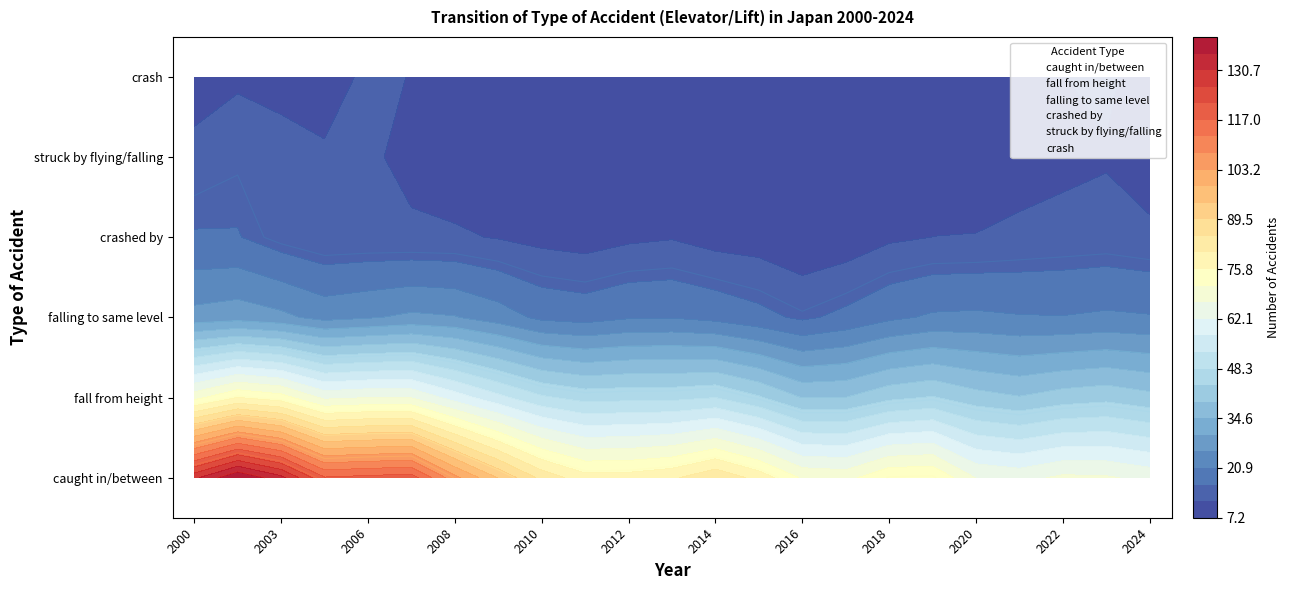

Is the value of crashed by at 17 greater than the value of fall from height at 13?

Yes